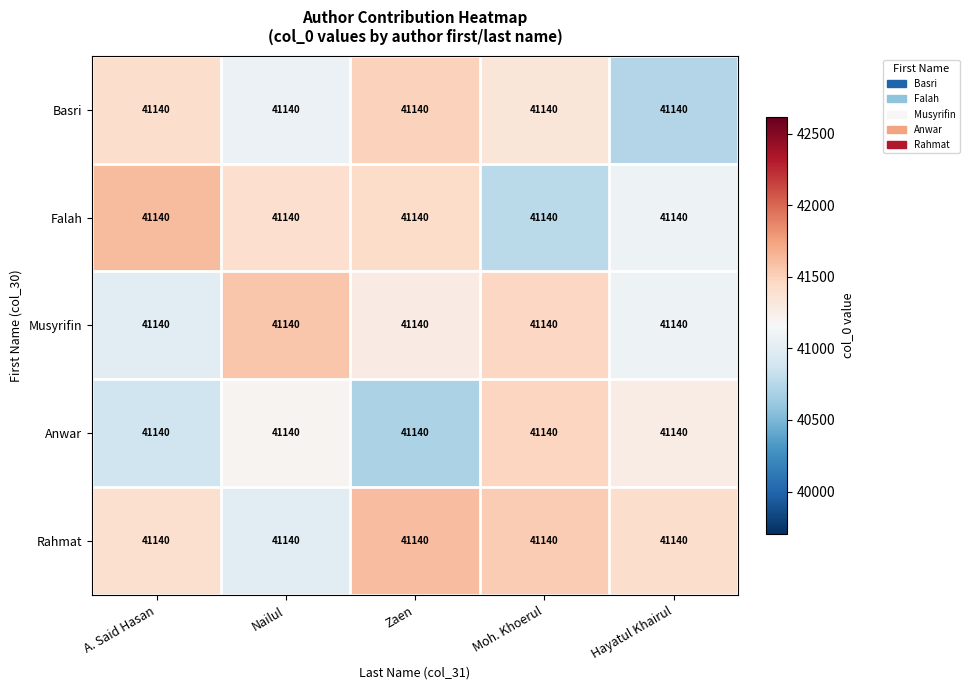

Which series changed the most between A. Said Hasan and Moh. Khoerul?

Falah